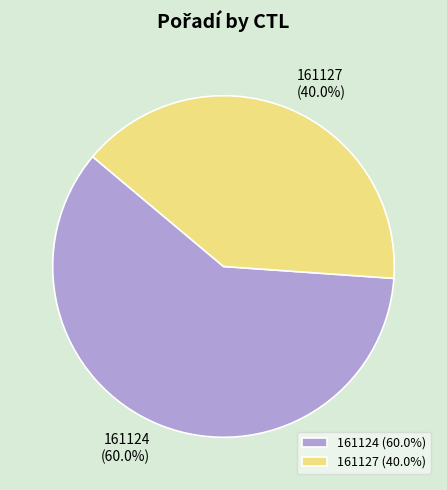

What is the majority slice?

161124